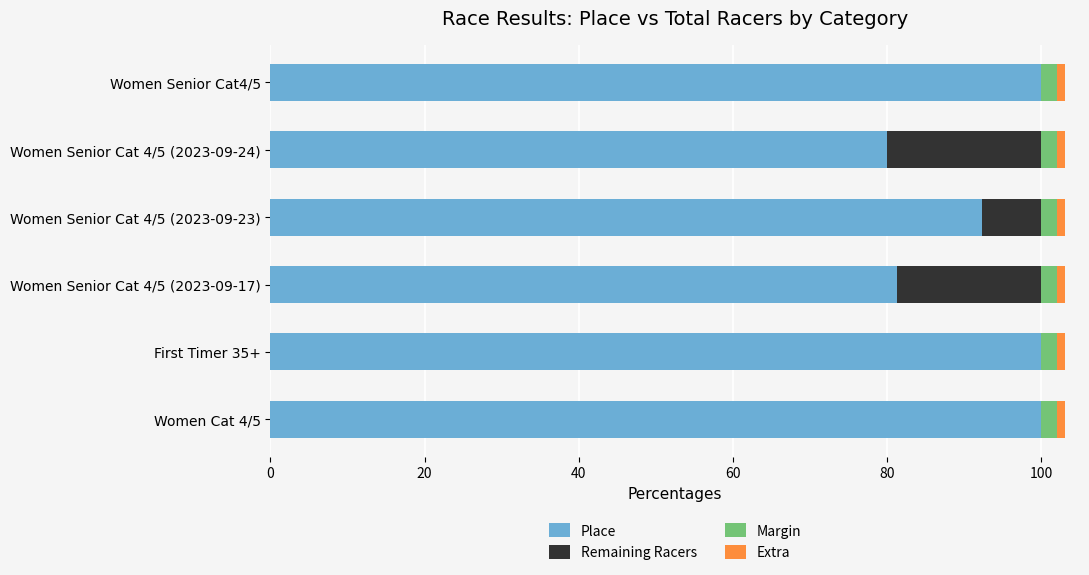

Is it true that Place equals 100.0 at Women Senior Cat4/5?

True